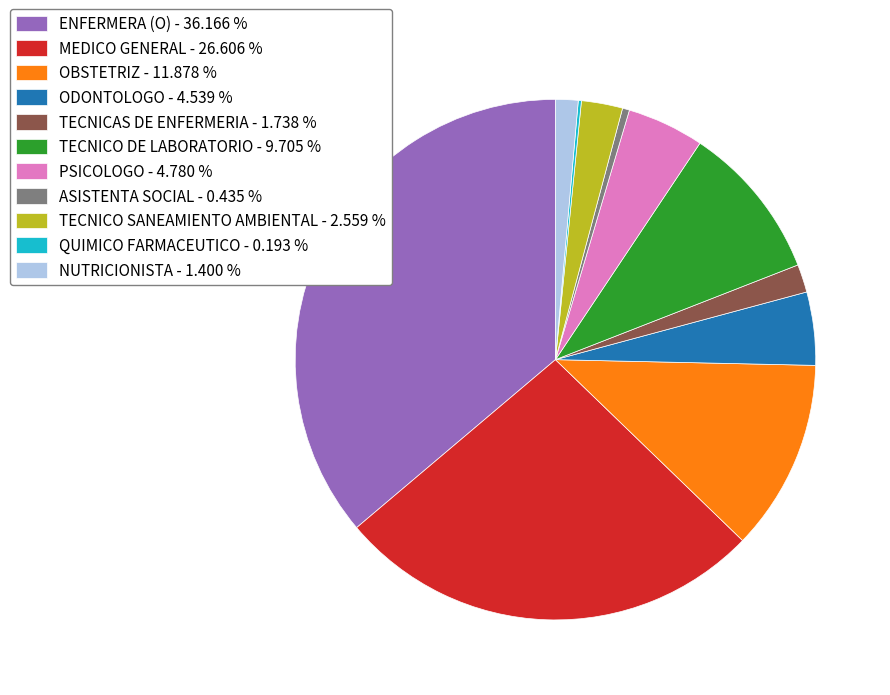

Does TECNICAS DE ENFERMERIA - 1.738 % account for over 50% of the chart?

No